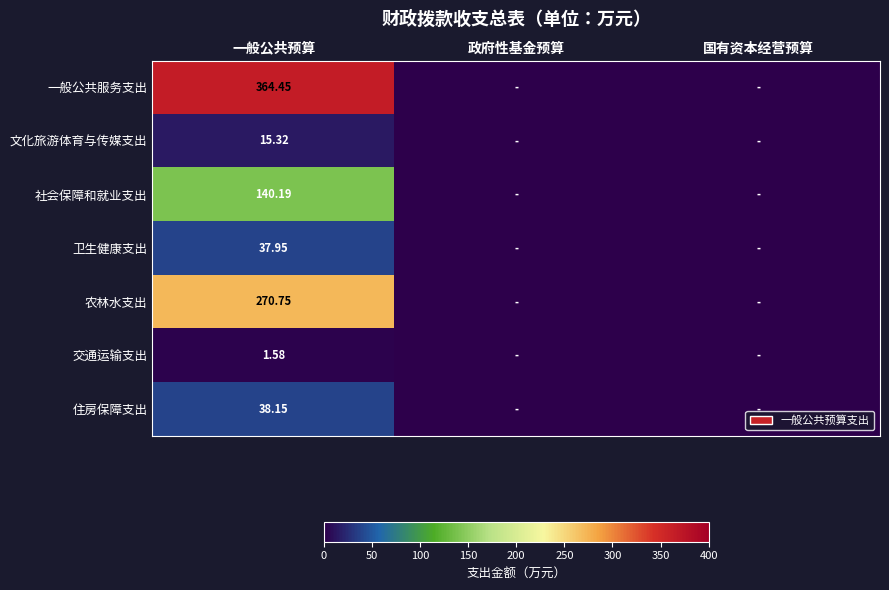

At 一般公共预算, list the series in order from largest to smallest.

一般公共服务支出, 农林水支出, 社会保障和就业支出, 住房保障支出, 卫生健康支出, 文化旅游体育与传媒支出, 交通运输支出